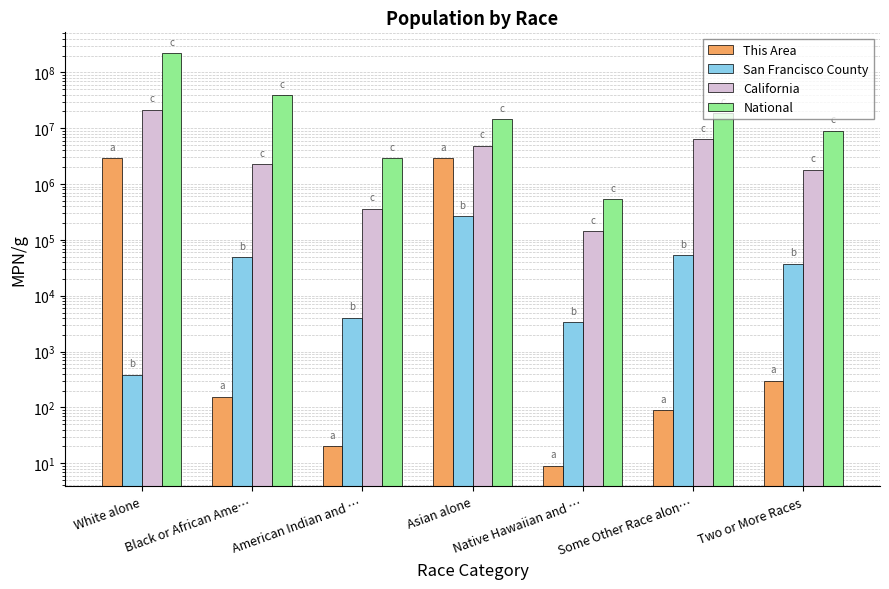

What position from the right is Native Hawaiian and …?

3